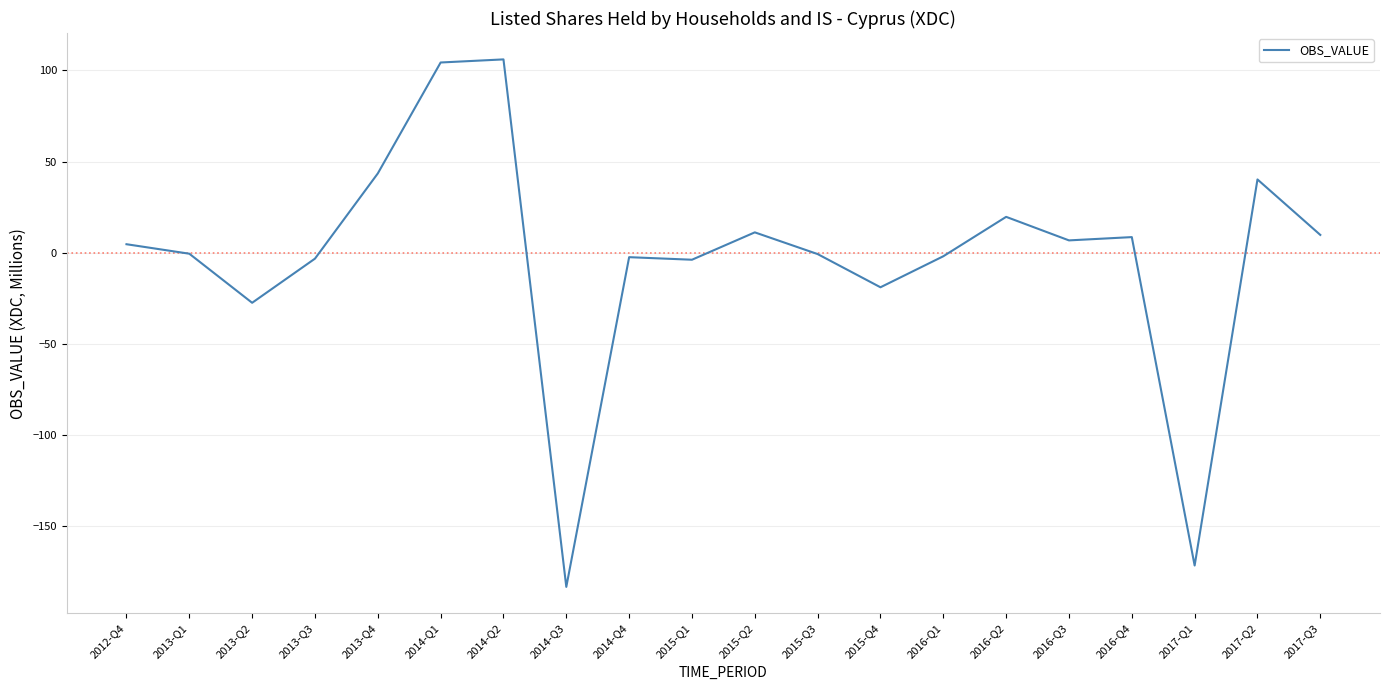

Where is the data nearest to the value -38?

2013-Q2